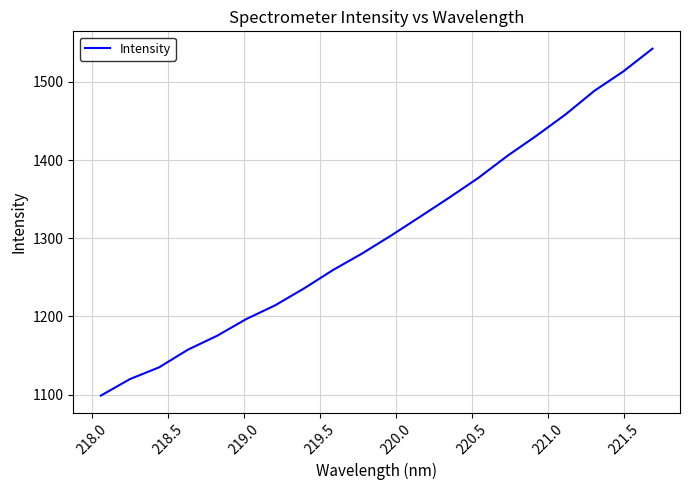

What is the difference between the second highest and minimum values?

415.0